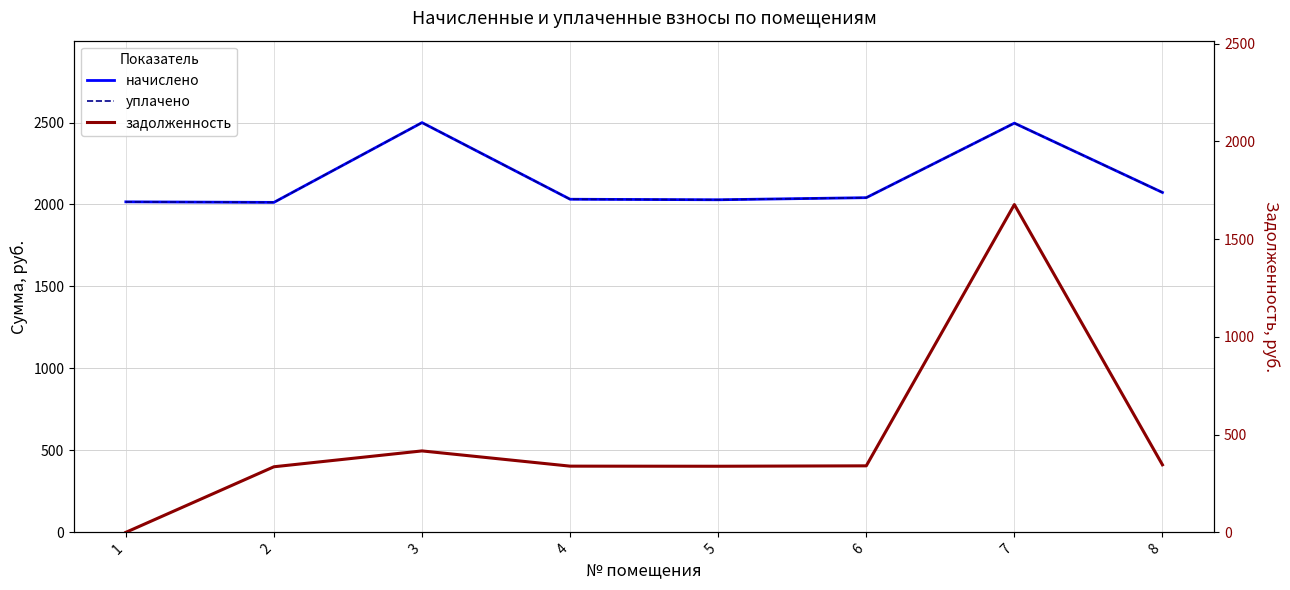

The value of уплачено at 1 is 2016.1. True or false?

True